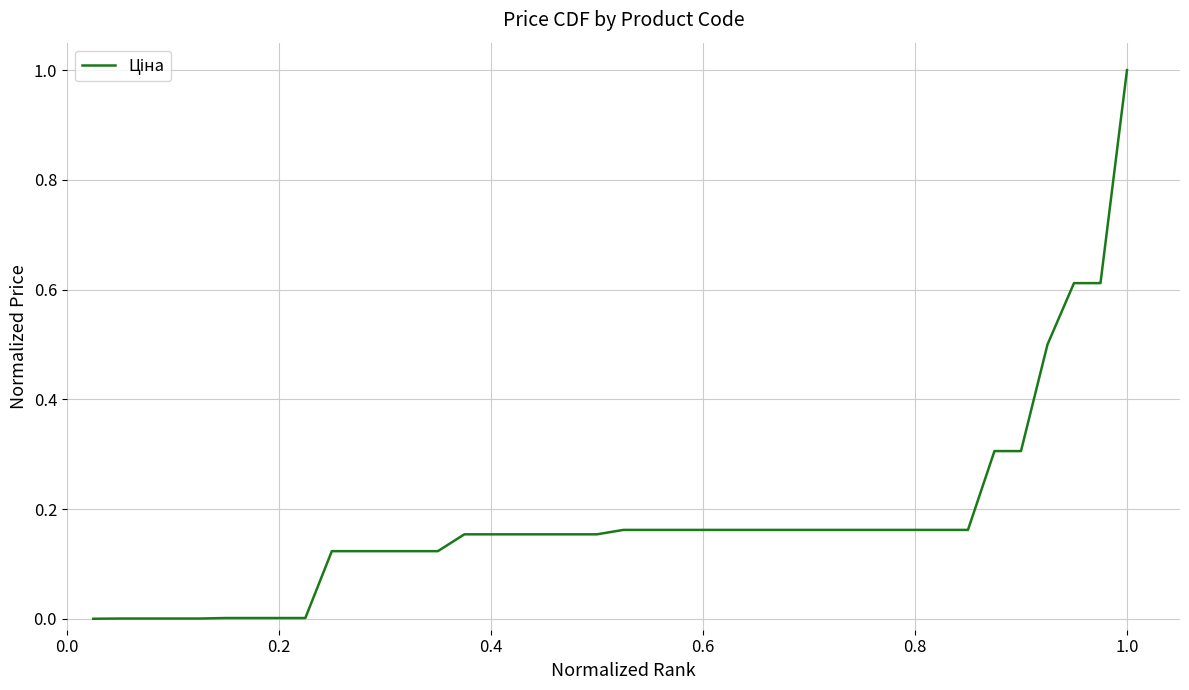

What is the difference between the maximum and second lowest values?

1.0